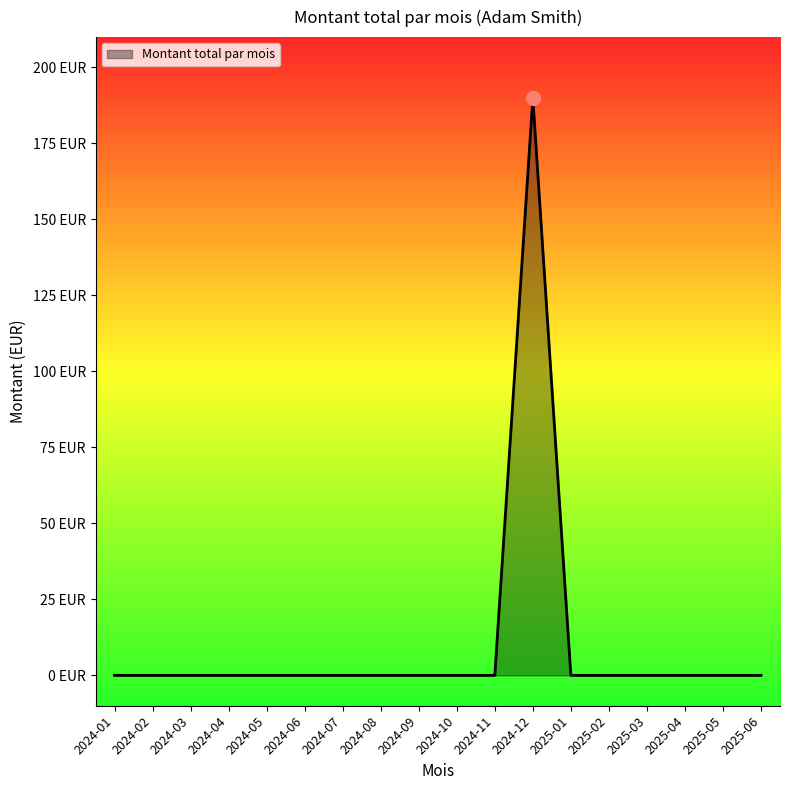

Rank the categories by value from highest to lowest.

2024-12, 2024-01, 2024-02, 2024-03, 2024-04, 2024-05, 2024-06, 2024-07, 2024-08, 2024-09, 2024-10, 2024-11, 2025-01, 2025-02, 2025-03, 2025-04, 2025-05, 2025-06